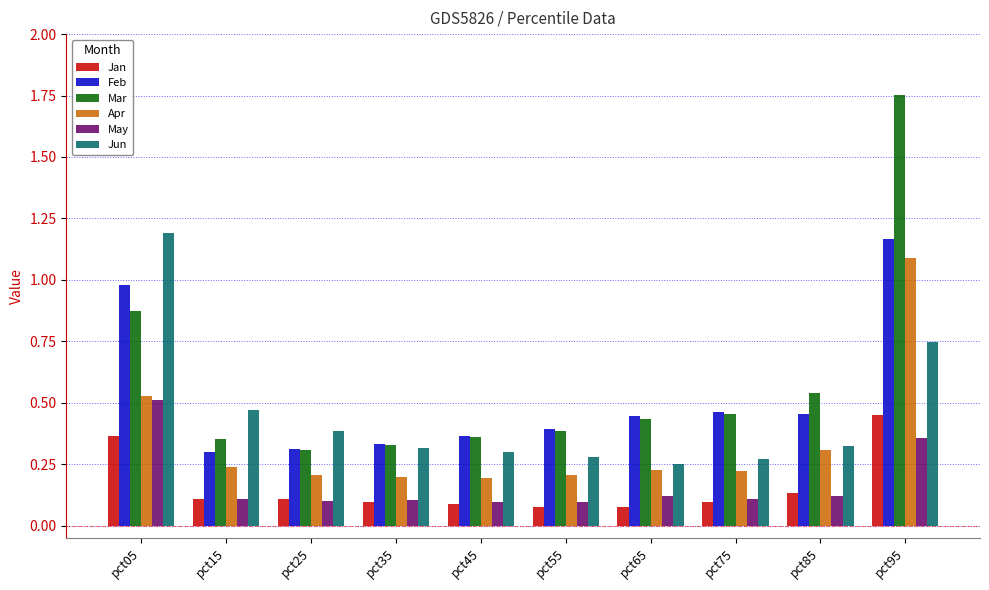

Which category has the highest value in the Jun series?

pct05